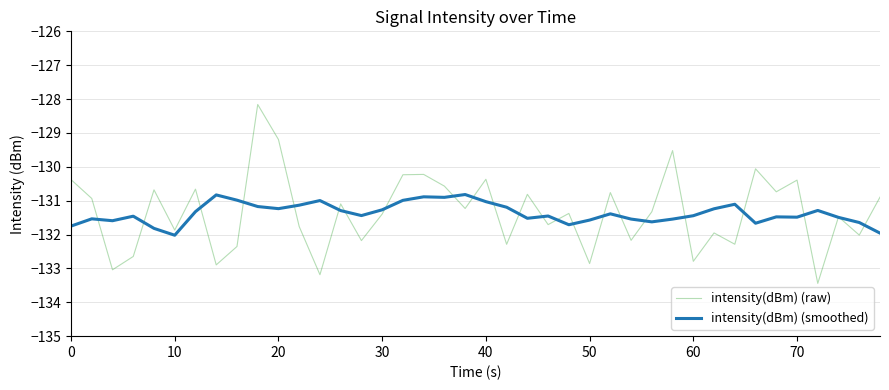

What is the greatest value displayed?

-128.2